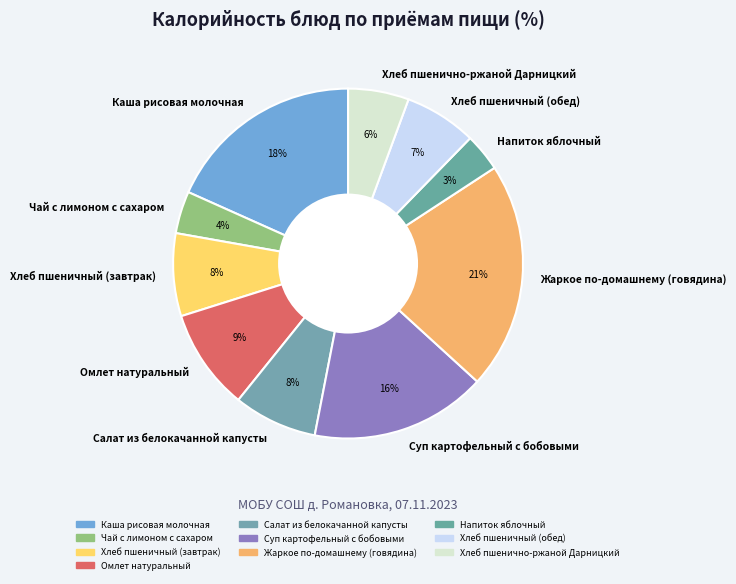

Which category has the biggest portion of the pie?

Жаркое по-домашнему (говядина)